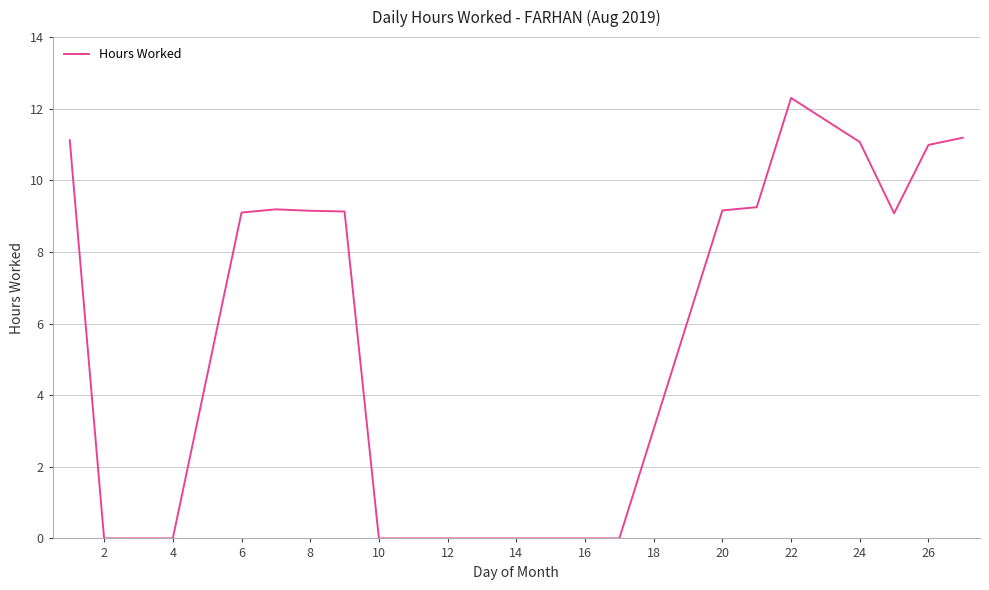

What is the difference between the maximum and minimum values?

12.3